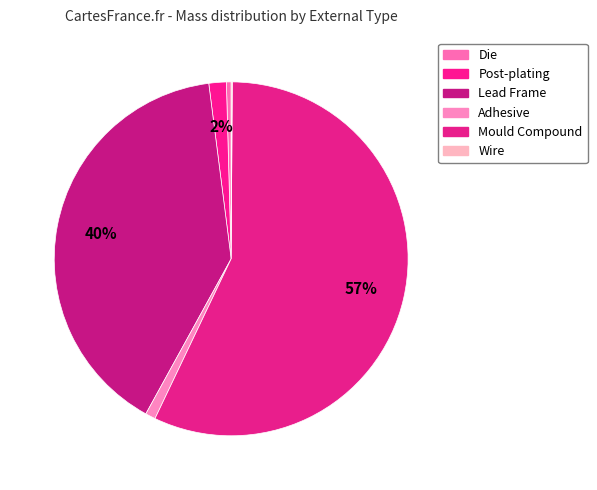

To the nearest percent, what percentage of the pie is Mould Compound?

57%